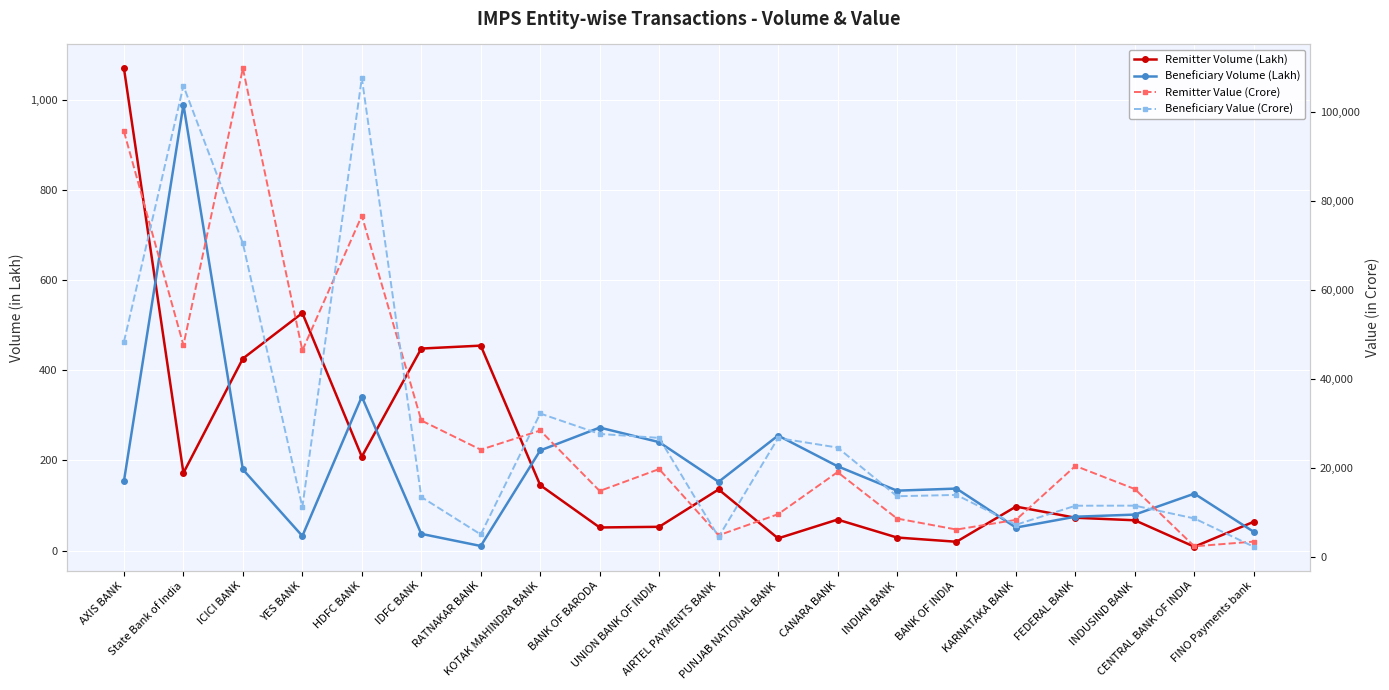

Which series has the largest total across all categories?

Remitter Value (Crore)